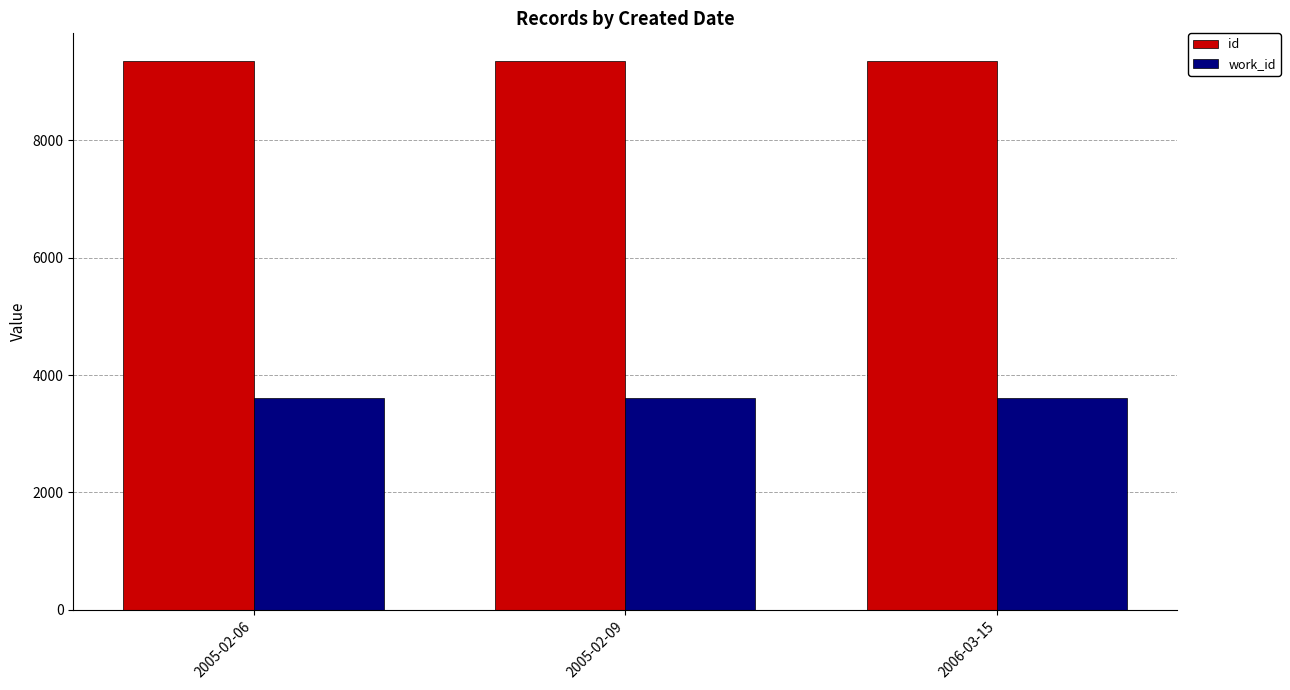

What is the label of the 3rd bar from the left?

2006-03-15